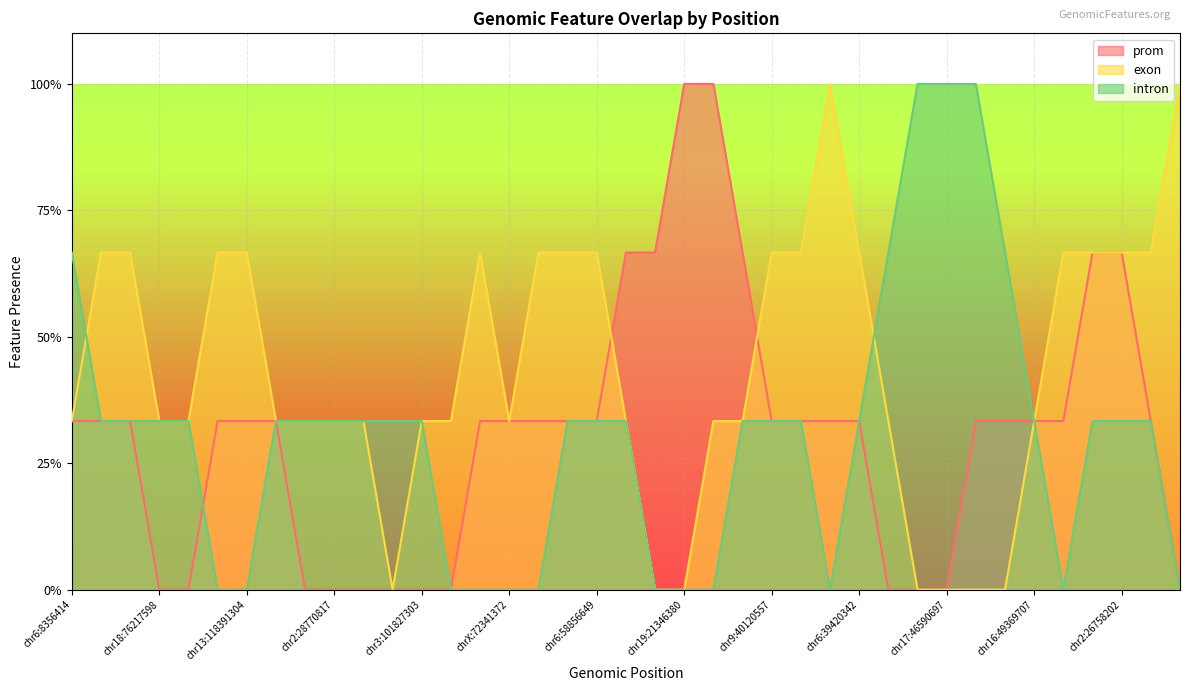

The prom series shows 0 at chr3:101827303. True or false?

False